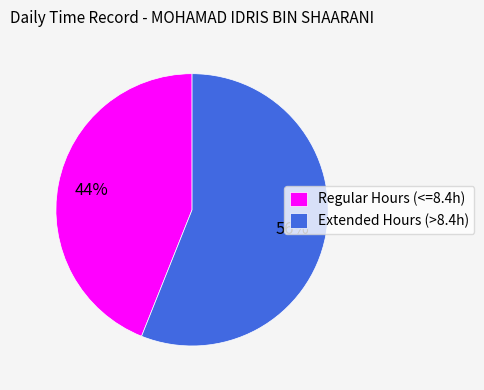

Is it true that Regular Hours (<=8.4h) is 44% of the pie?

True